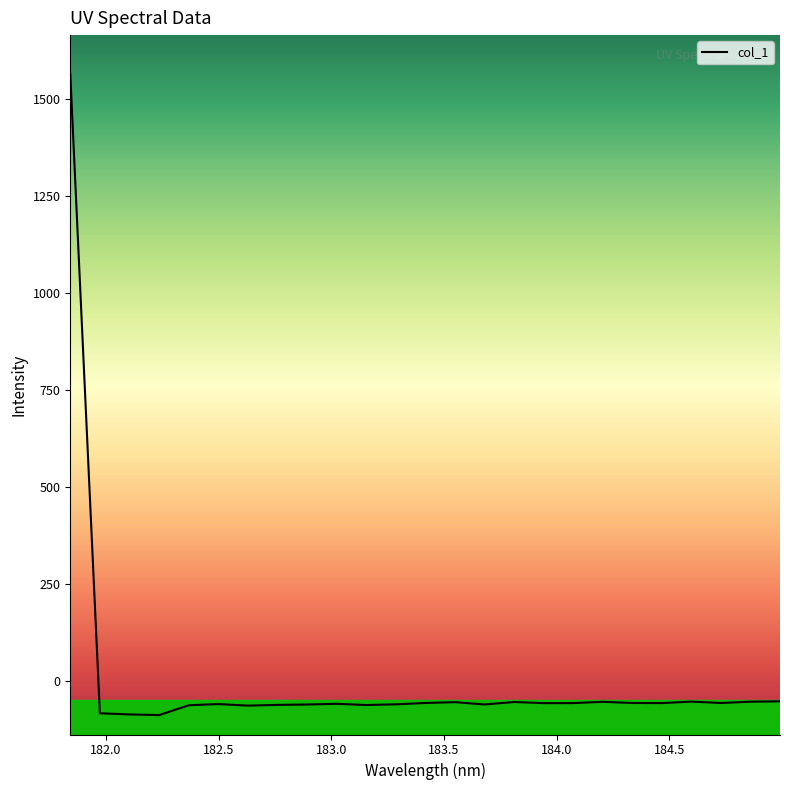

How many lines are shown in the chart?

1